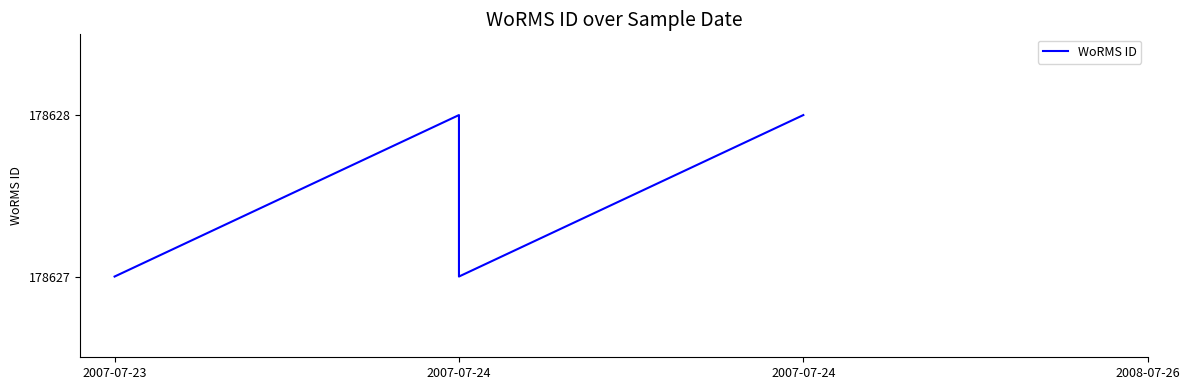

Reading left to right, transcribe all the data shown in this chart.

178627	178628	178627	178628